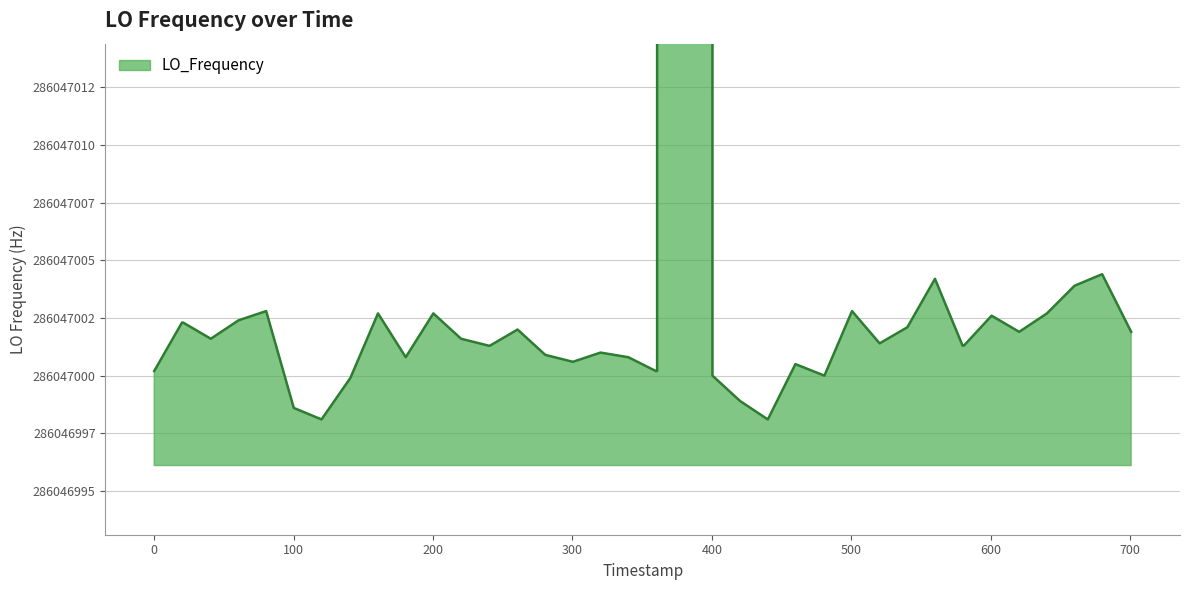

What is the greatest value displayed?

286682705.6